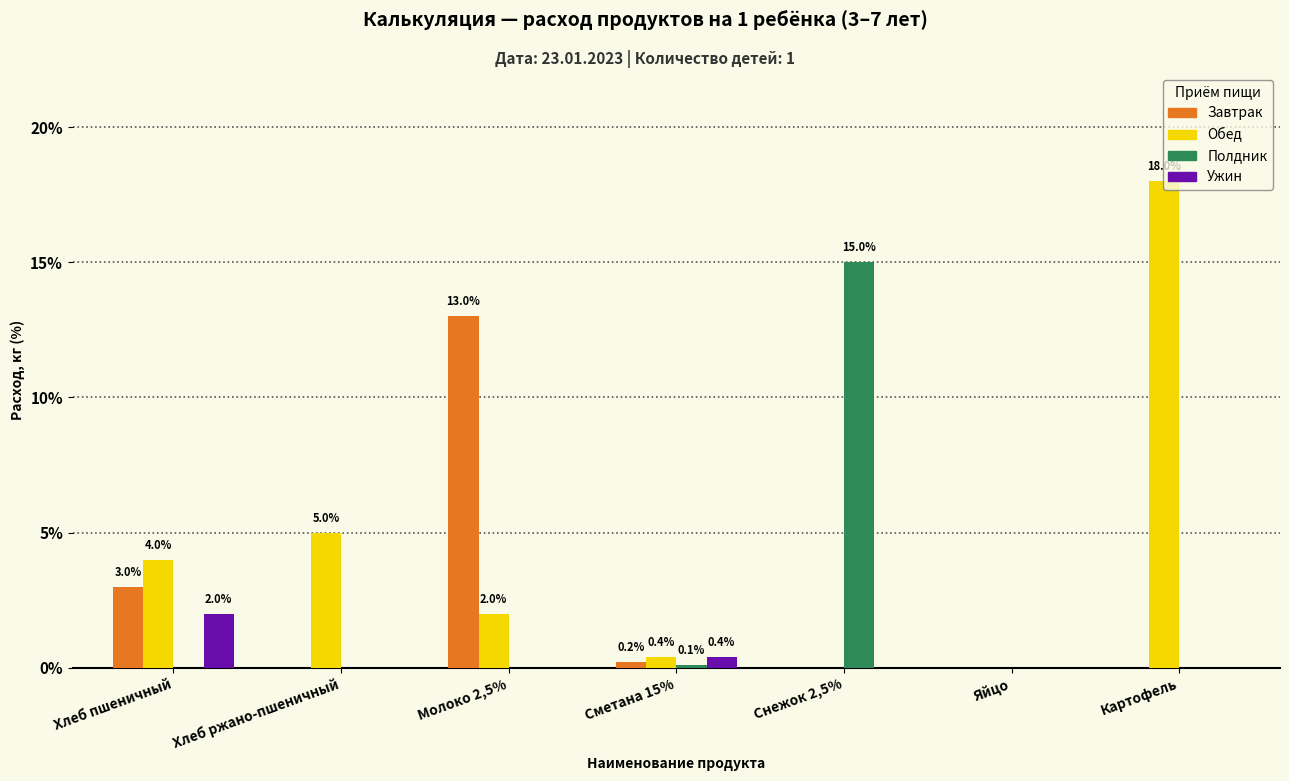

What value does the Обед series have at Хлеб пшеничный?

4.0